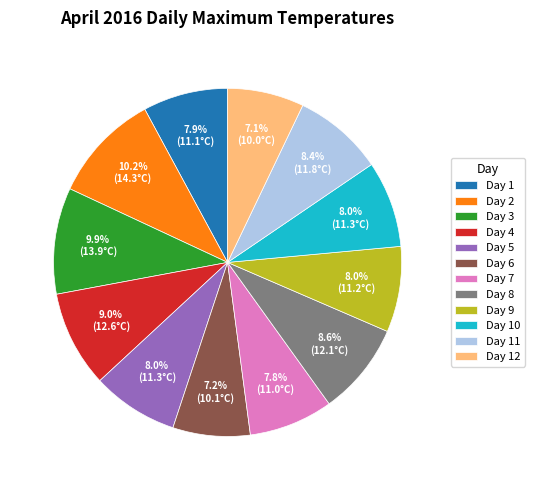

What is the total percentage of Day 7 and Day 4?

16.8%